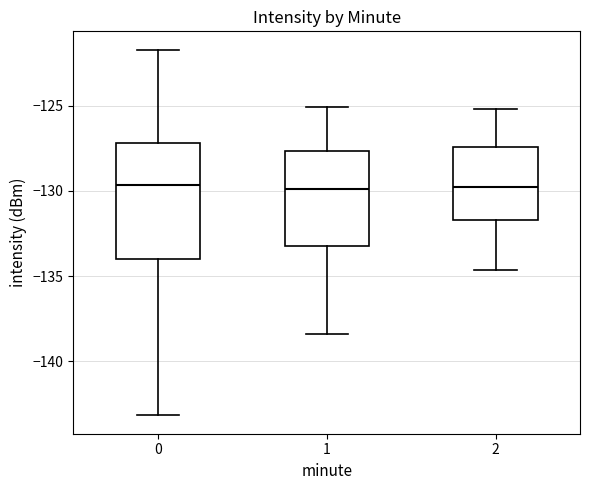

Where does the lower whisker of the box at x = 1 end on the y-axis? The values are not printed on the chart, so give them approximately, as read against the axis.

-138.5